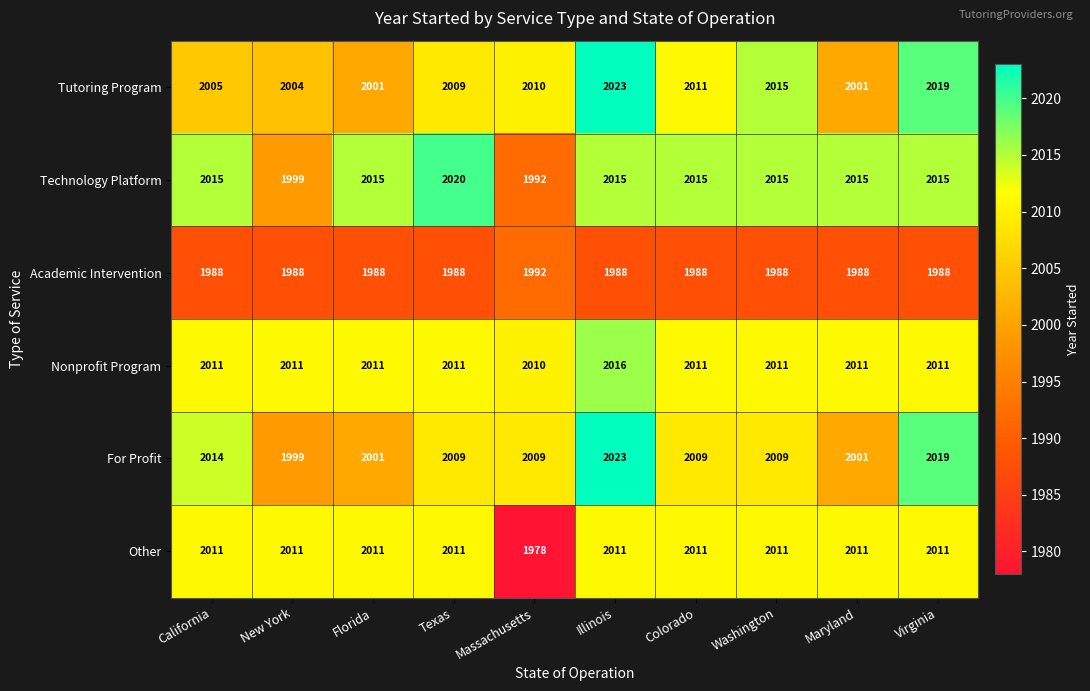

What is the average value of the Technology Platform series?

2012